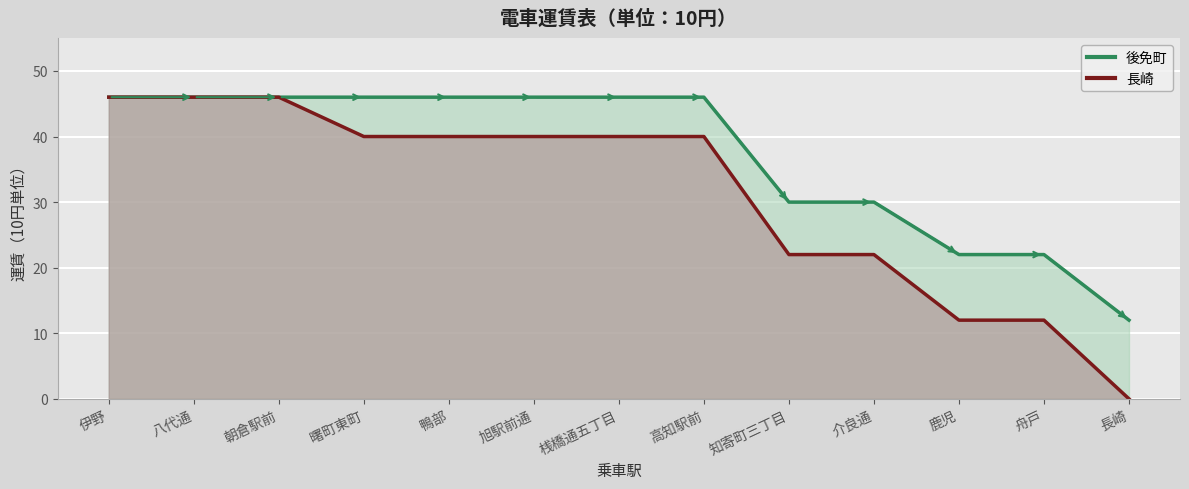

True or false: 長崎 and 後免町 intersect in this chart.

False